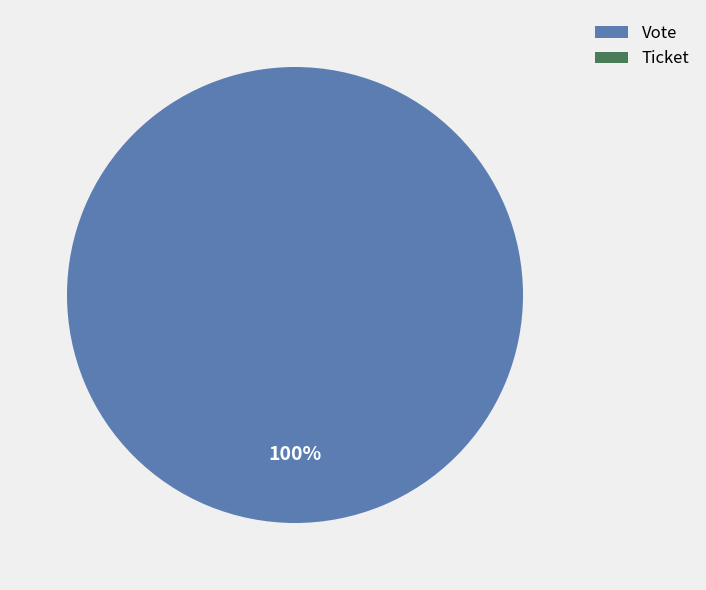

To the nearest percent, what percentage of the pie is Vote?

100%